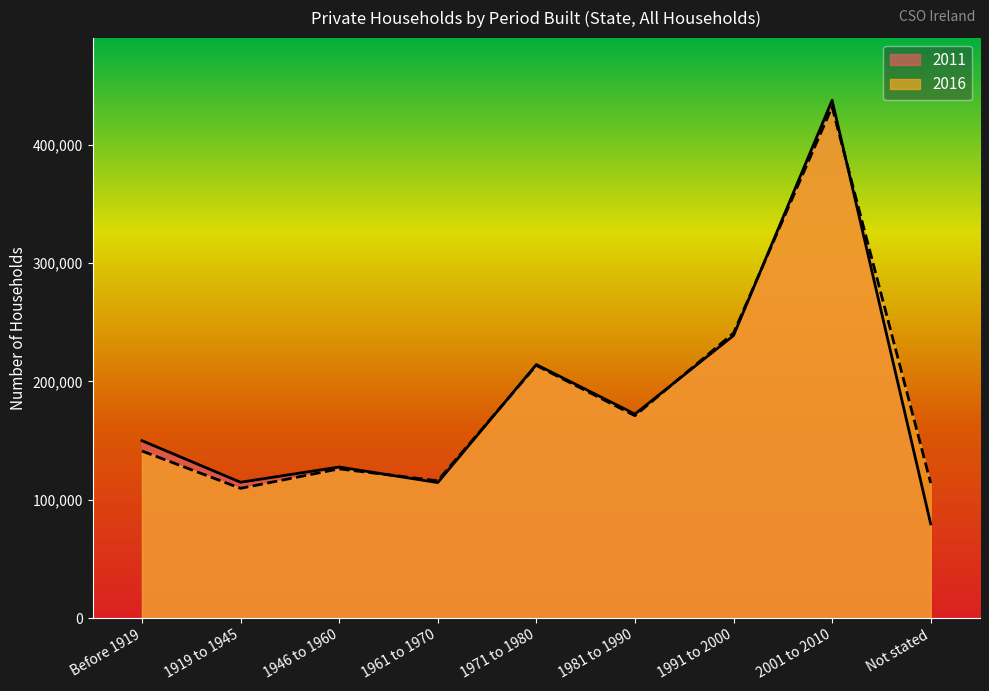

True or false: 2016 has more than 0 points higher than both neighbors.

True